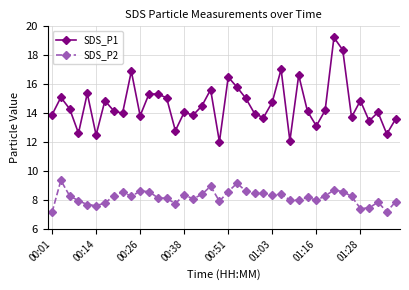

What is the difference between the second highest and second lowest values in the SDS_P1 series?

6.3